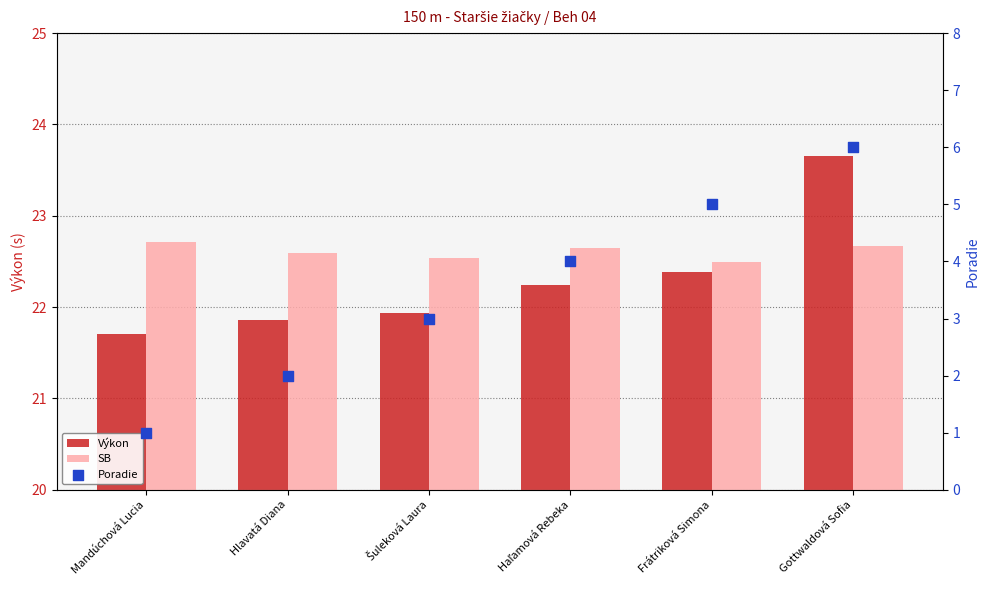

What are all the series names shown in the legend?

Výkon, SB, Poradie